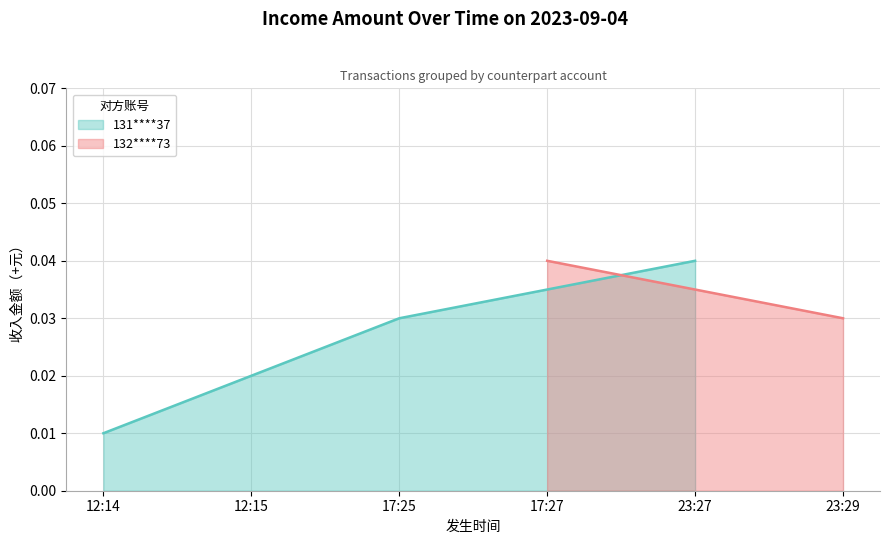

The chart shows a value of 0.0 at 12:14. True or false?

True